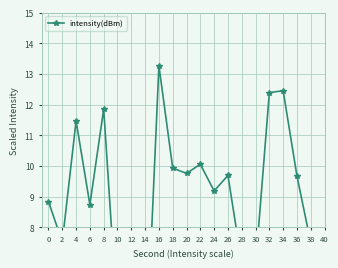

What is the value of the 5th point from the left?

11.9